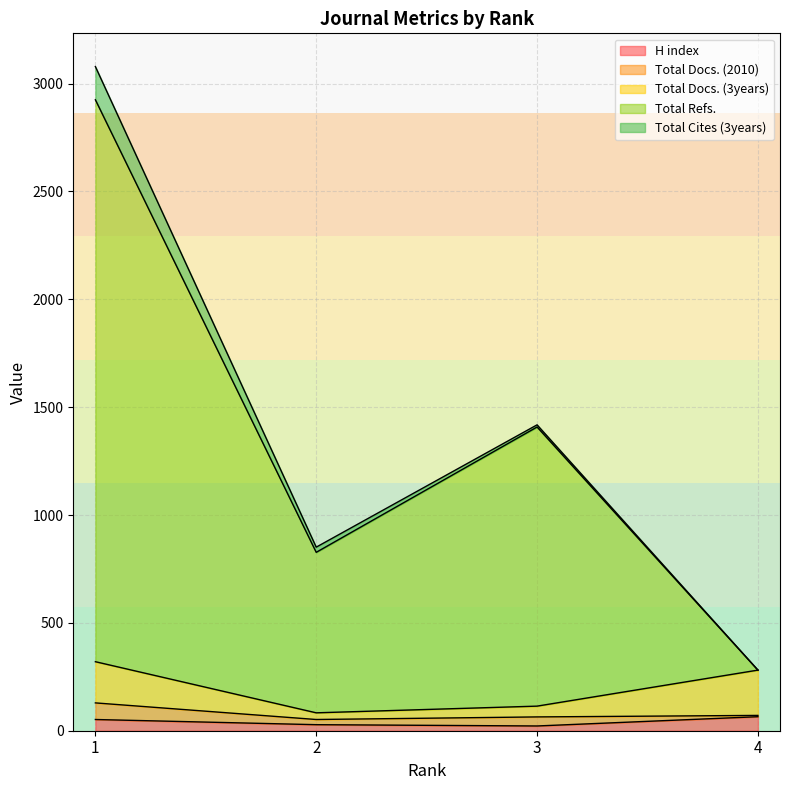

Which series changed the most between 1 and 3?

Total Refs.